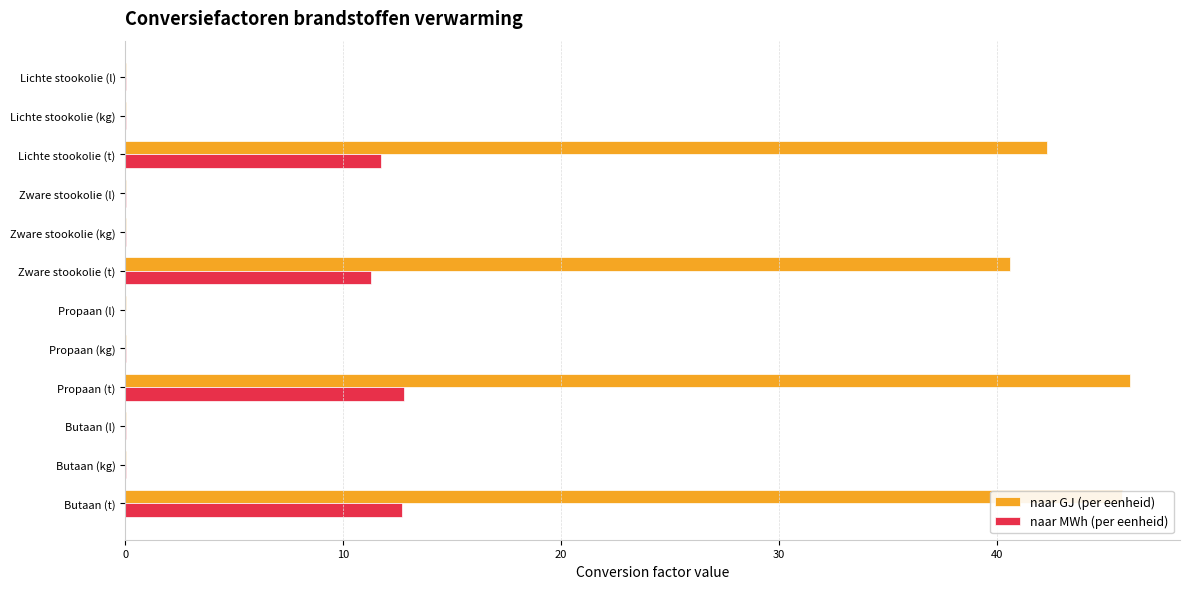

Where is naar GJ (per eenheid) nearest to the value 23?

Zware stookolie (t)